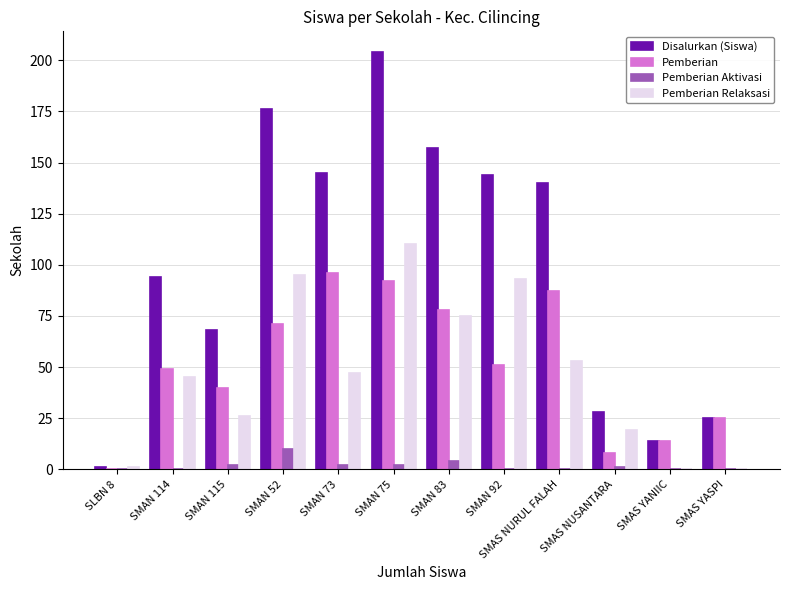

Between SMAN 114 and SMAS NURUL FALAH, which series saw the biggest shift?

Disalurkan (Siswa)